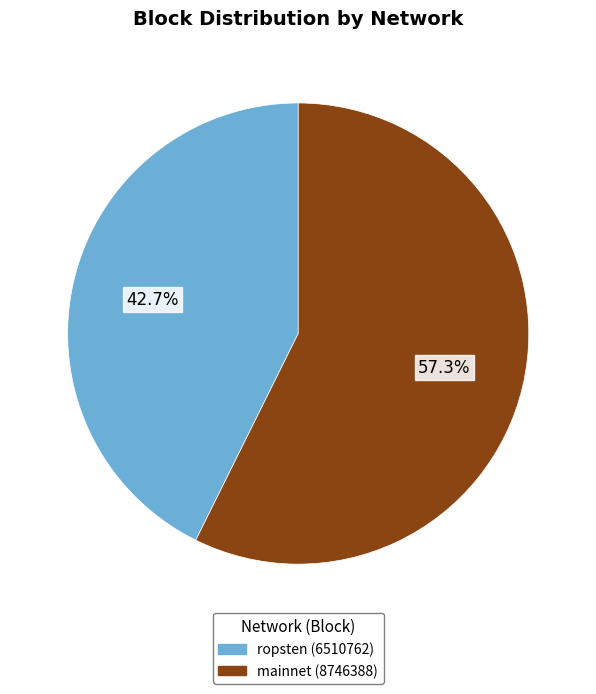

Is there a majority slice in this chart?

Yes